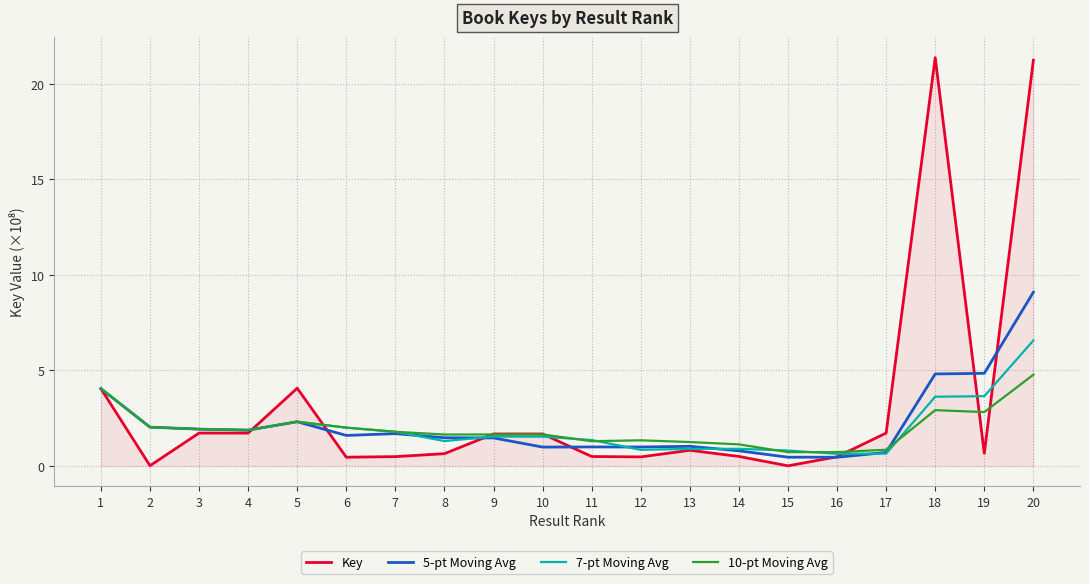

Which series has the widest spread of values?

Key